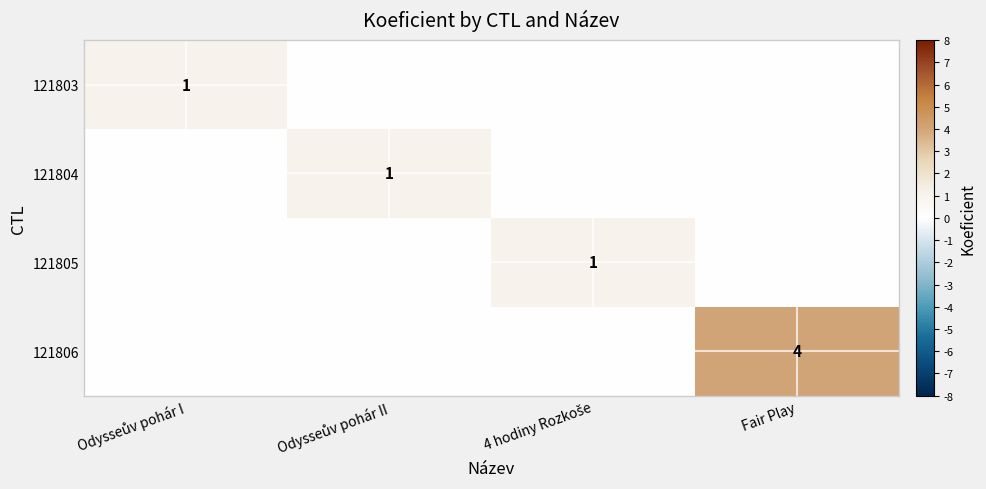

The 121805 series shows 0 at Odysseův pohár II. True or false?

True